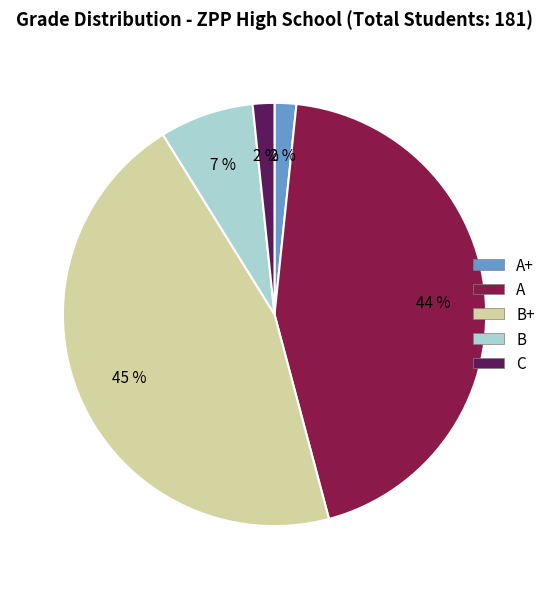

Is there a majority slice in this chart?

No